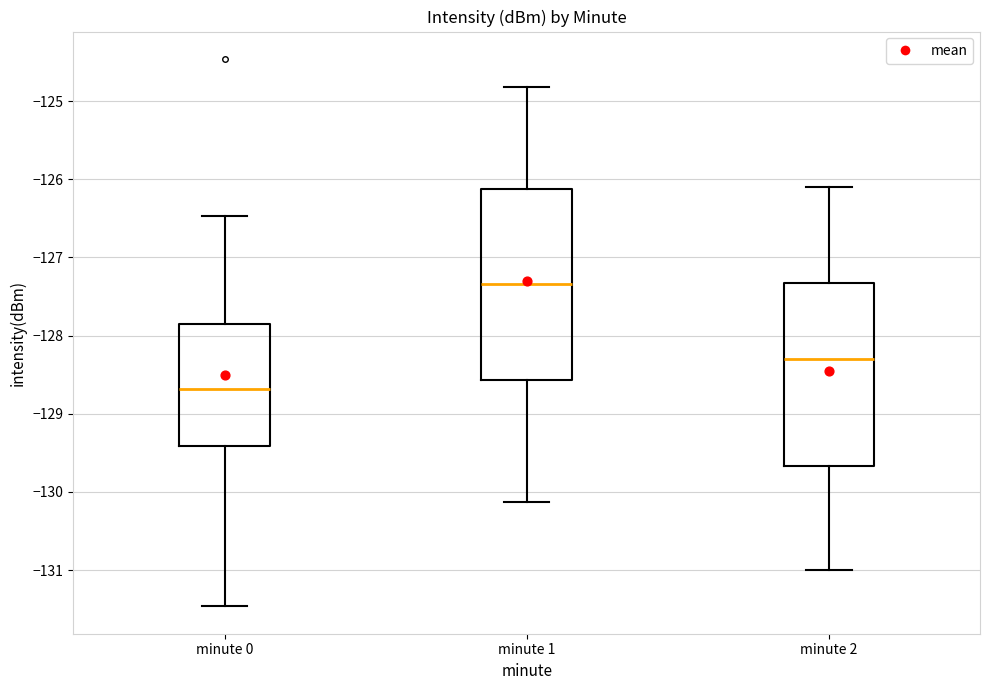

Which box's median line is the lowest?

minute 0